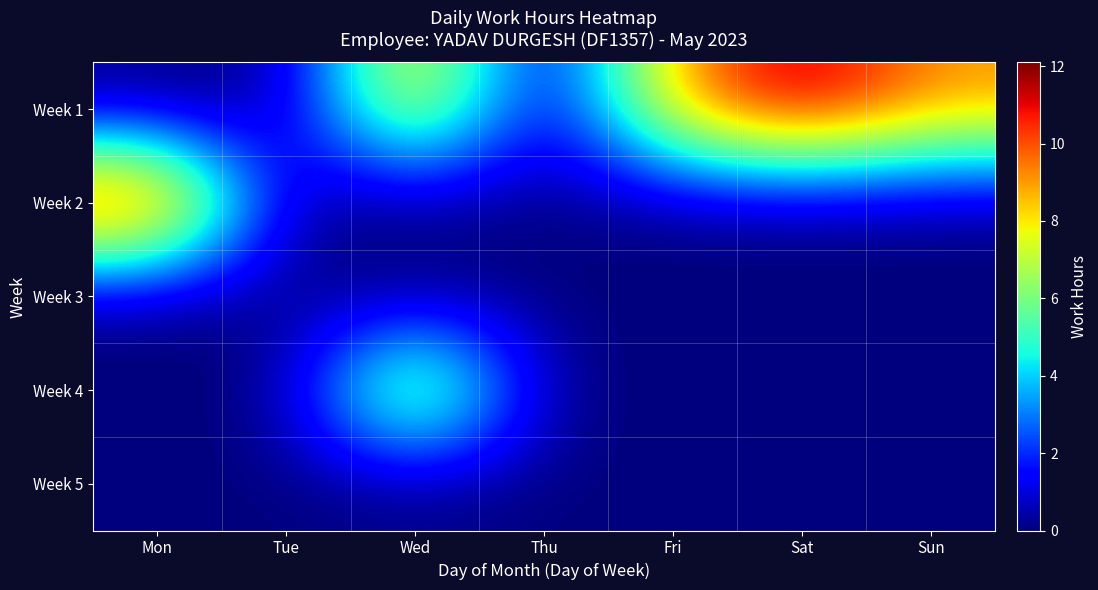

What is the total value across all series at Sun?

9.2